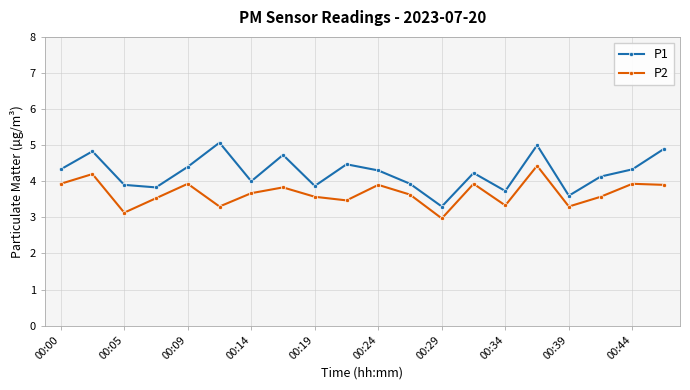

What is the difference between the maximum and minimum values in the P2 series?

1.5